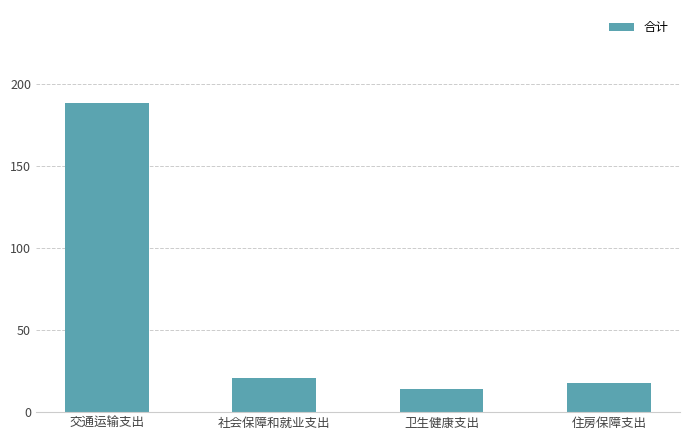

Between 交通运输支出 and 住房保障支出, which is larger?

交通运输支出